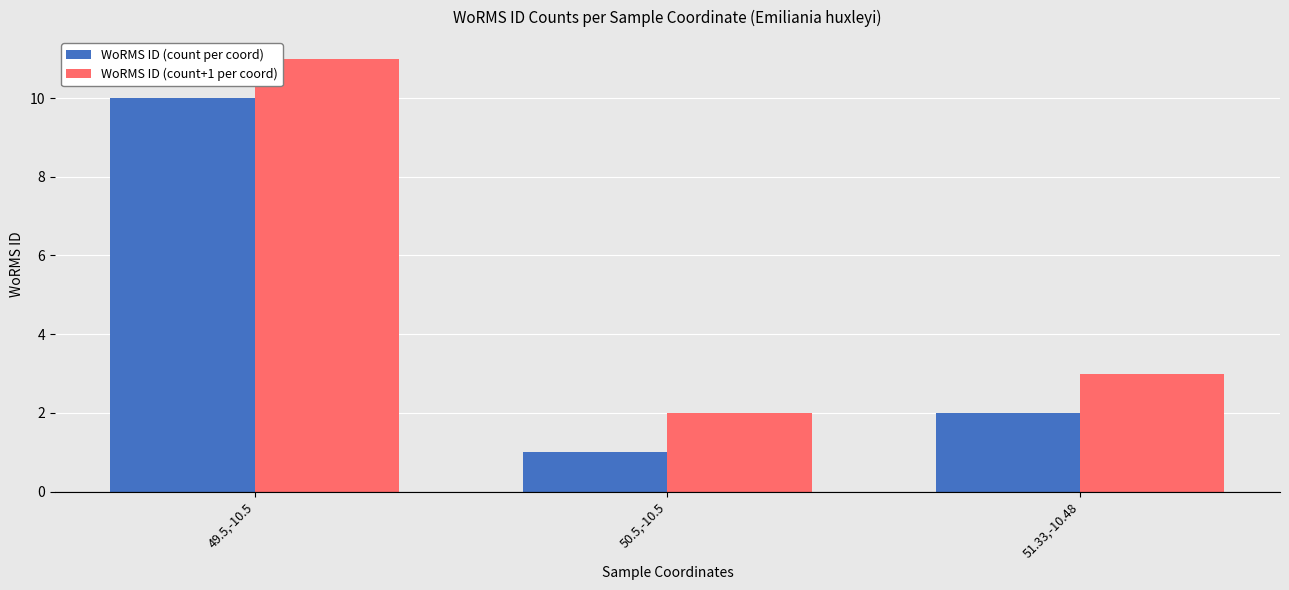

What is the greatest value displayed?

11